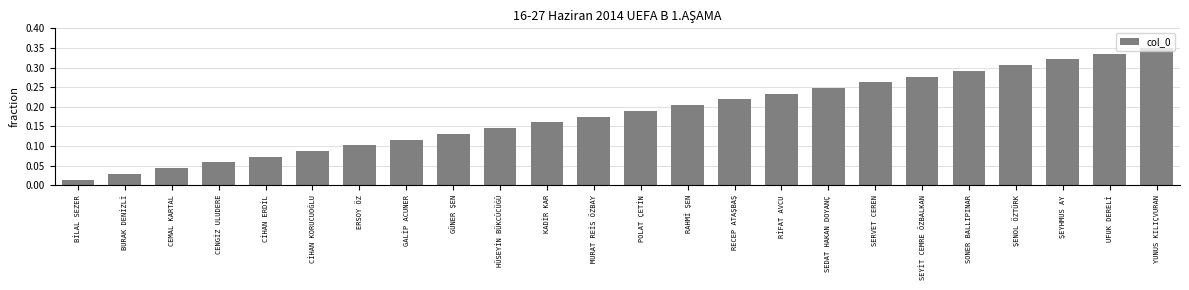

What is the change in value from KADİR KAR to YUNUS KILIÇVURAN?

+0.2